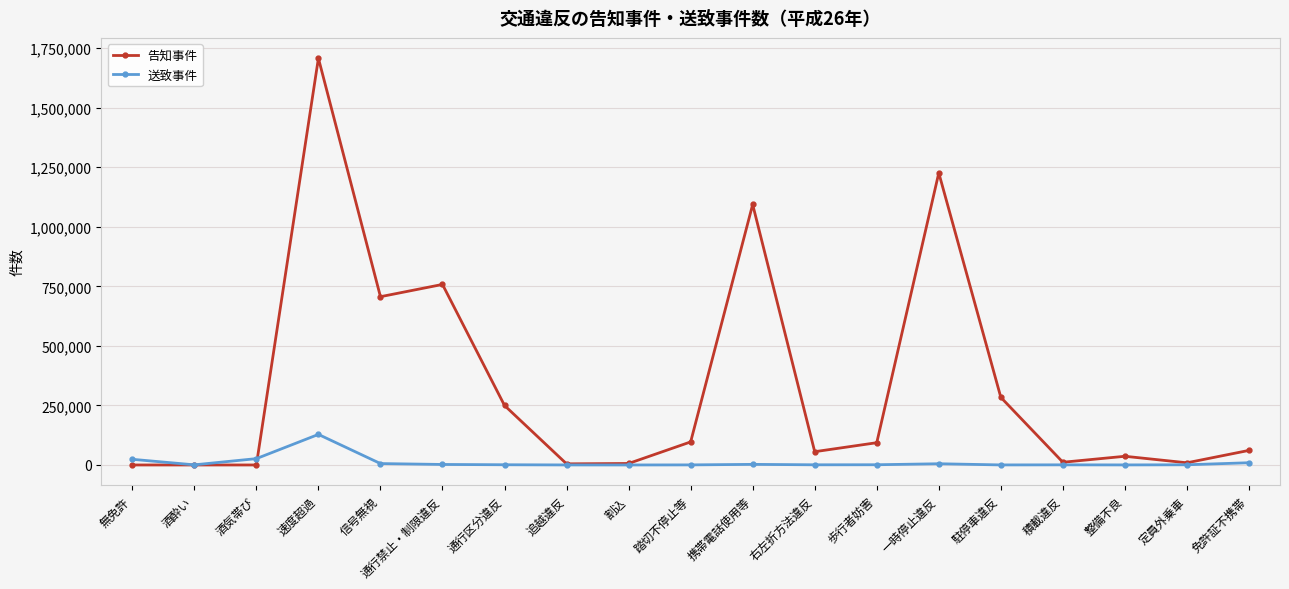

True or false: 告知事件 and 送致事件 intersect in this chart.

True